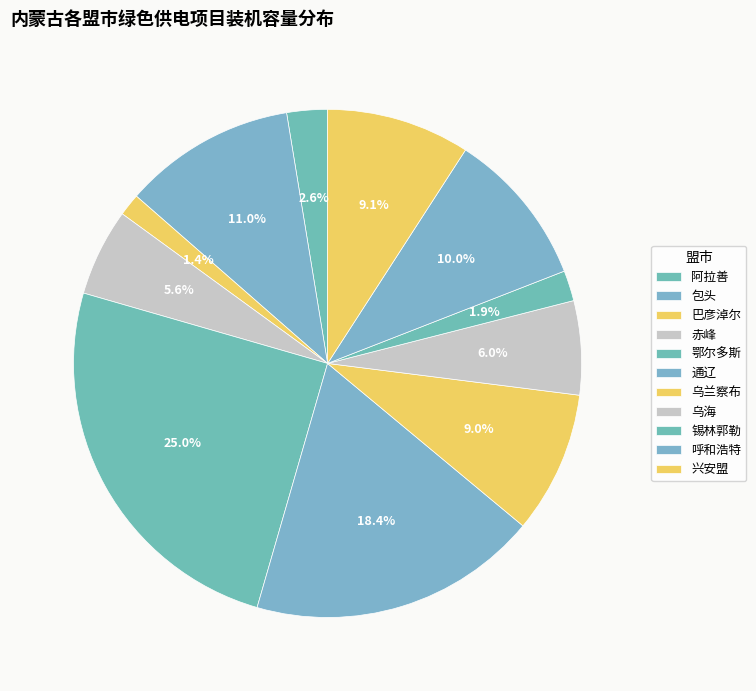

Does 通辽 represent more than half of the total?

No